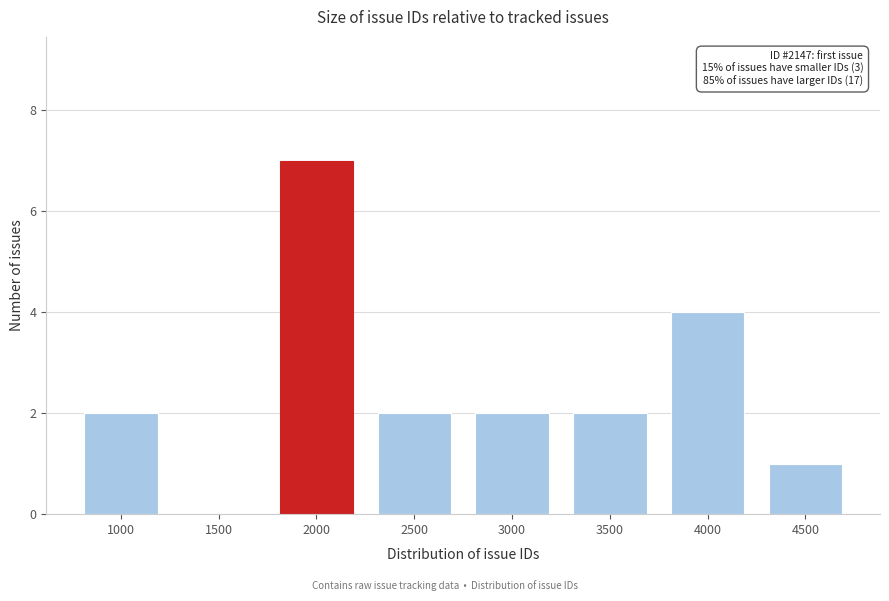

Reading right to left, extract all data points from this chart.

4500=1	4000=4	3500=2	3000=2	2500=2	2000=7	1500=0	1000=2